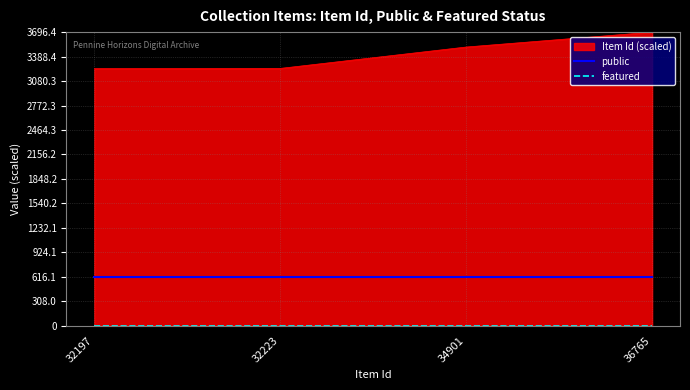

How many lines are shown in the chart?

2